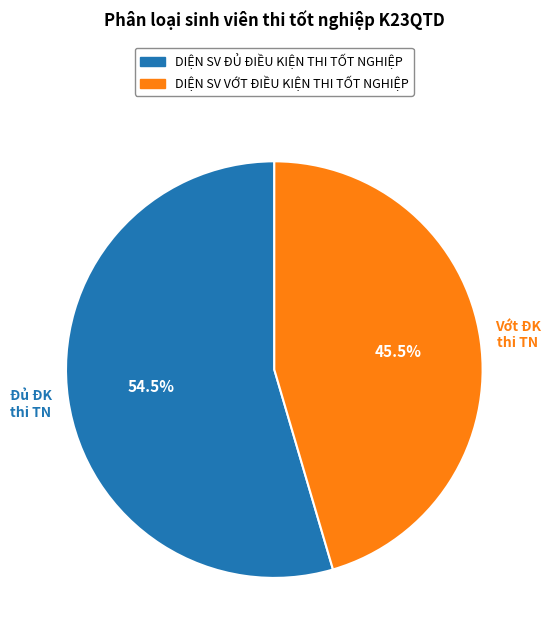

What is the largest slice in the pie chart?

DIỆN SV ĐỦ ĐIỀU KIỆN THI TỐT NGHIỆP